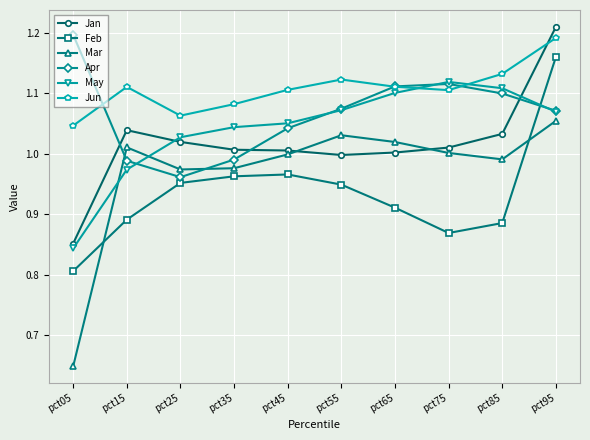

Is it true that Jun equals 1.5 at pct05?

False